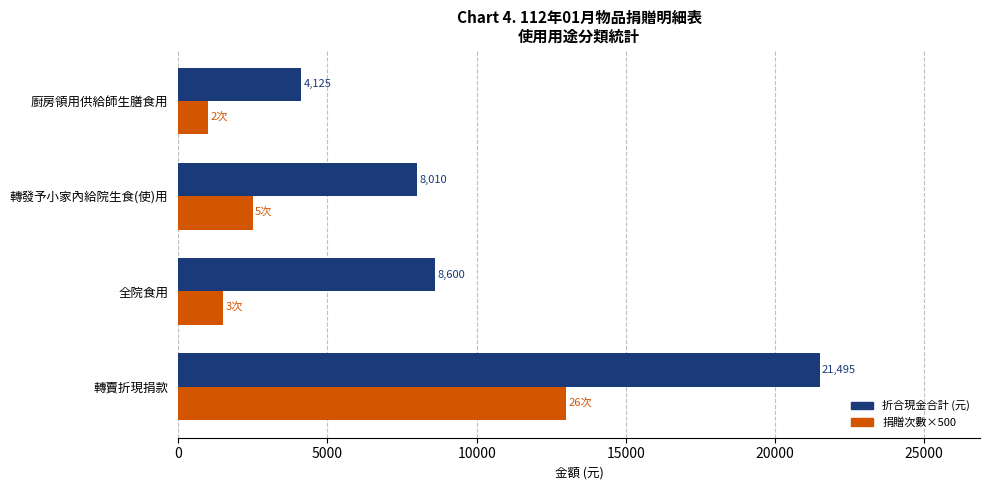

Which series has the largest total across all categories?

折合現金合計 (元)